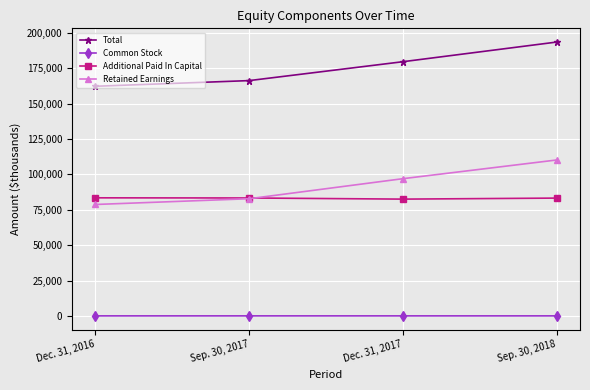

At how many categories does at least one series exceed 74924?

4